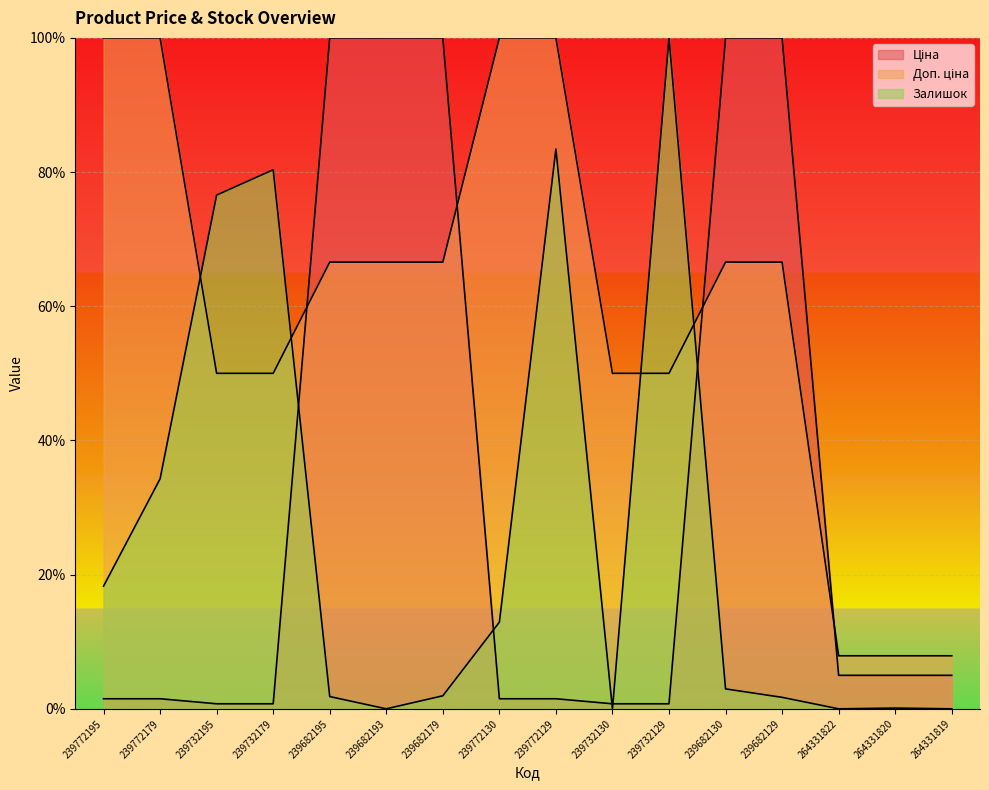

At which category is the sum across all series the highest?

239772129